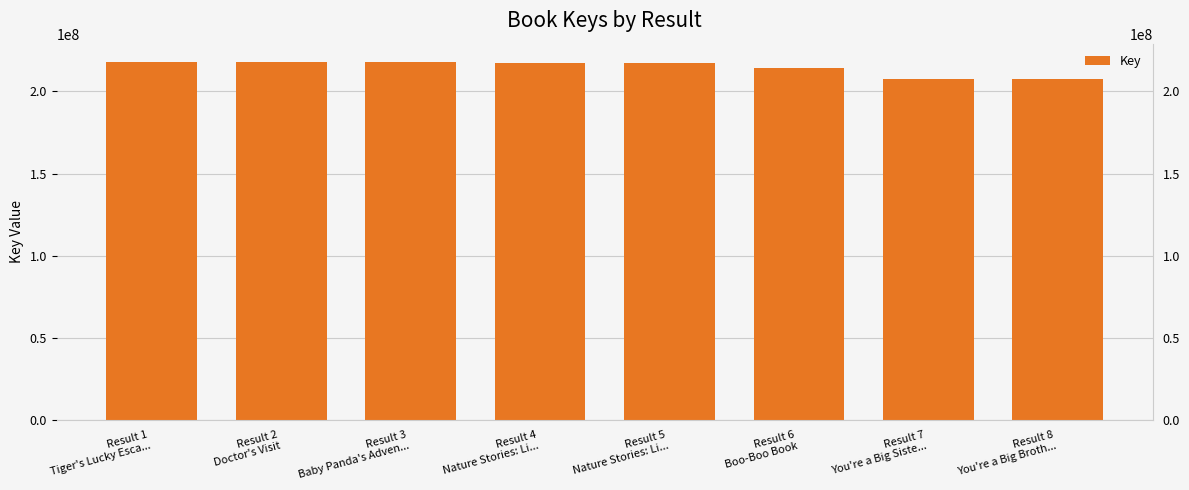

Is it true that the value at Result 3
Baby Panda's Adven... is 56065831?

False